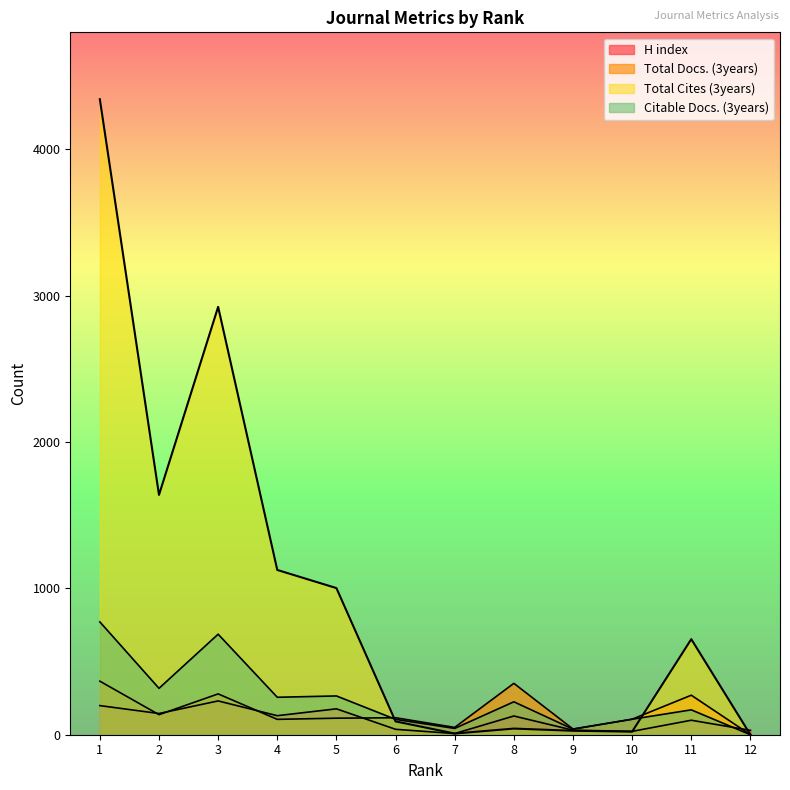

What is the difference between the Total Cites (3years) values at 10 and 5?

981